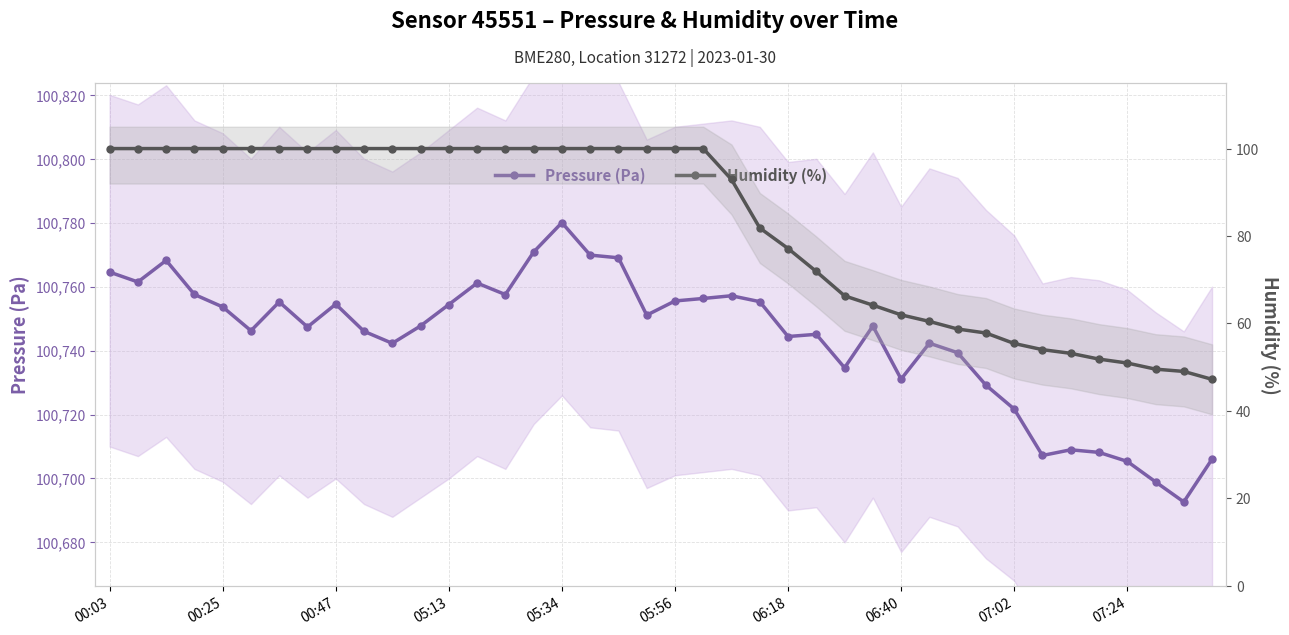

List the series in order of their peak value, highest first.

Pressure (Pa), Humidity (%)